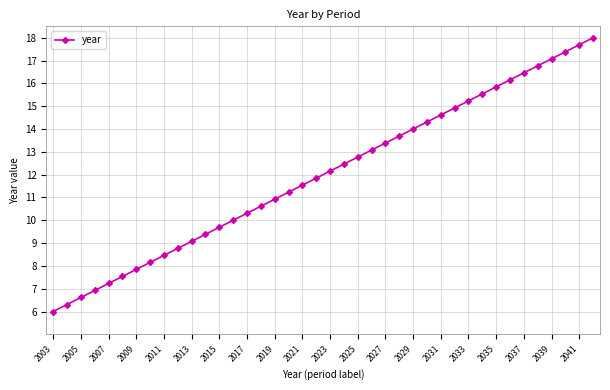

What is the average value?

12.0